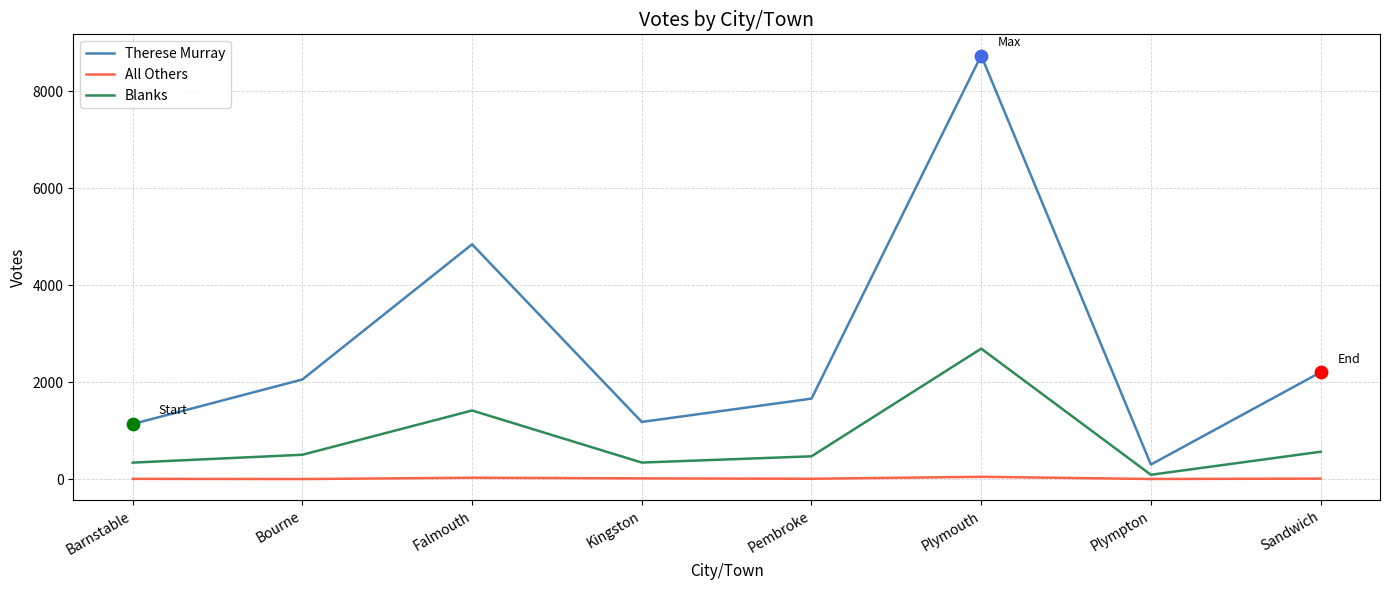

What is the total value across all series at Bourne?

2555